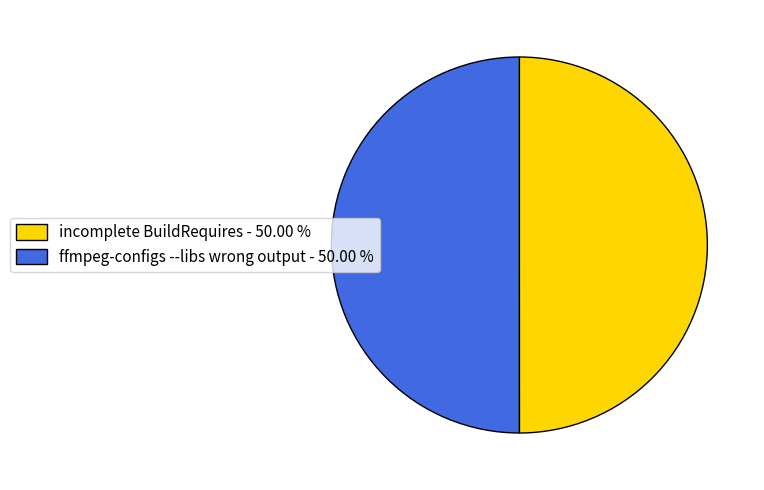

Approximately how many times larger is the value at ffmpeg-configs --libs wrong output - 50.00 % compared to incomplete BuildRequires - 50.00 %?

1.0